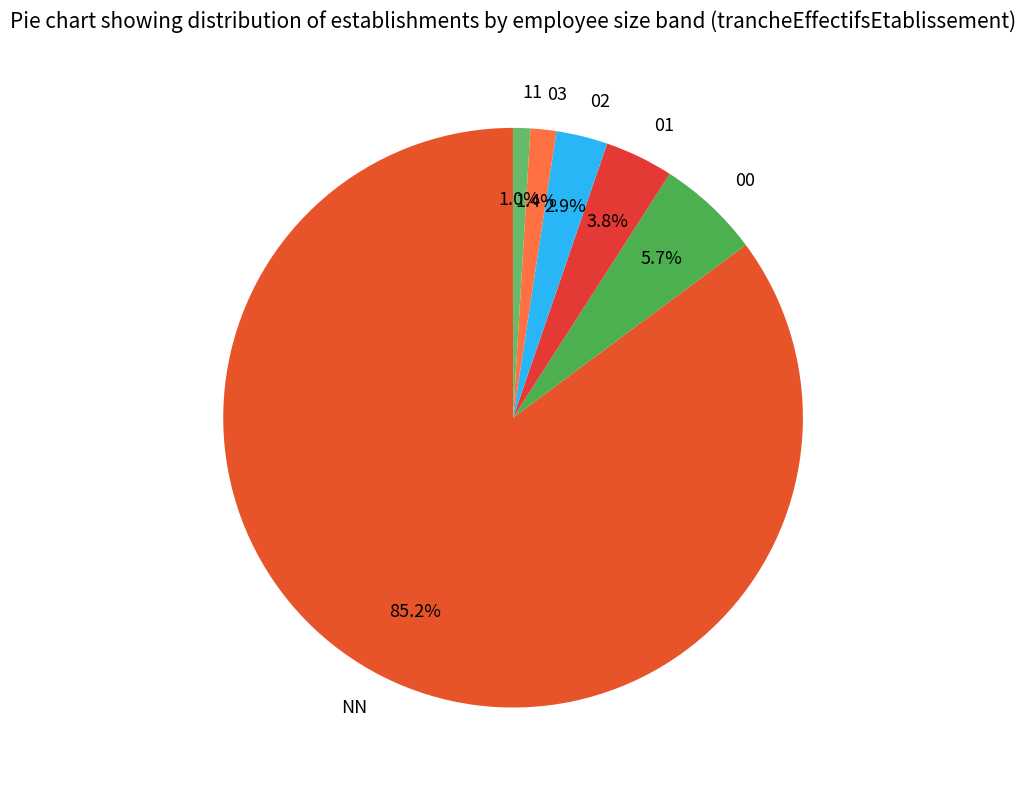

Between 00 and 03, which is larger?

00